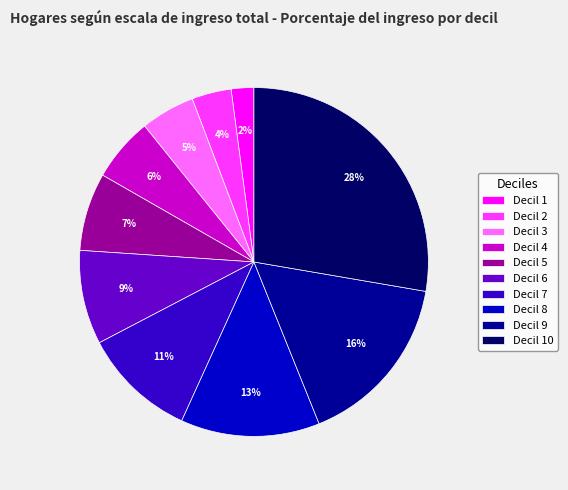

Is it true that Decil 7 is 24% of the pie?

False